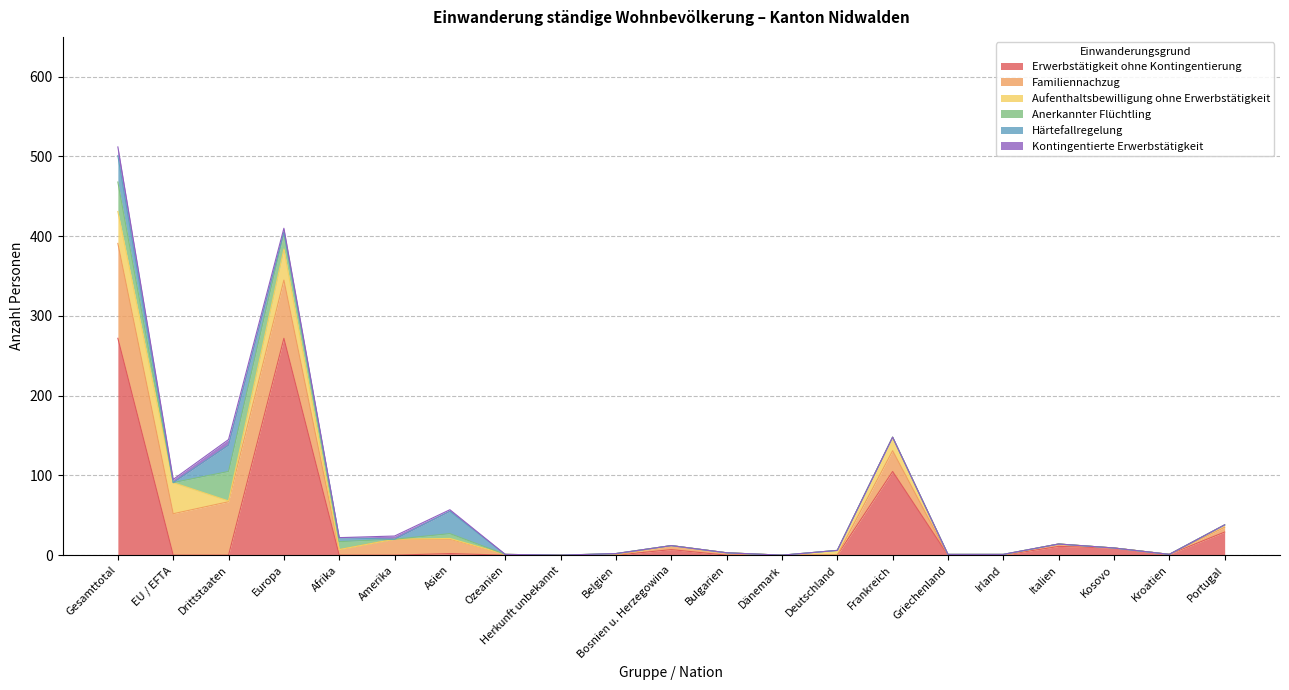

What is the label of the 5th point from the left?

Afrika